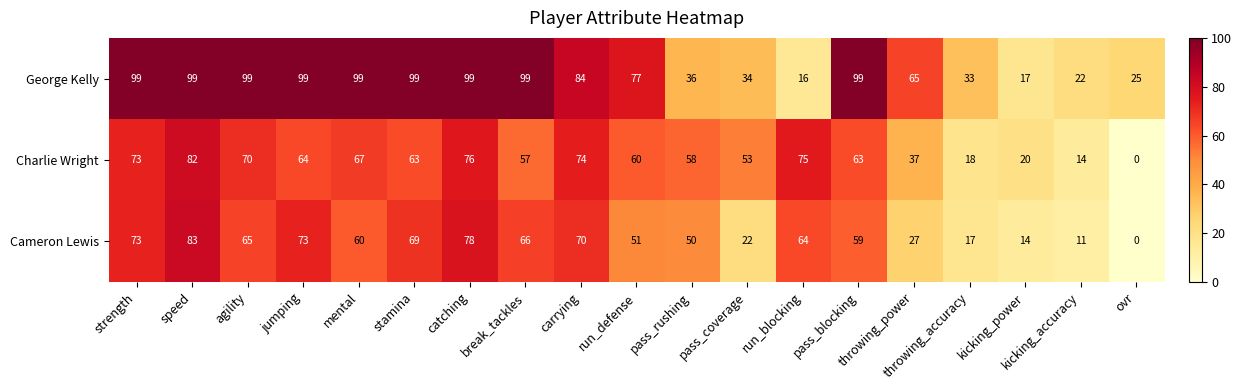

The value of Charlie Wright at pass_coverage is 53. True or false?

True